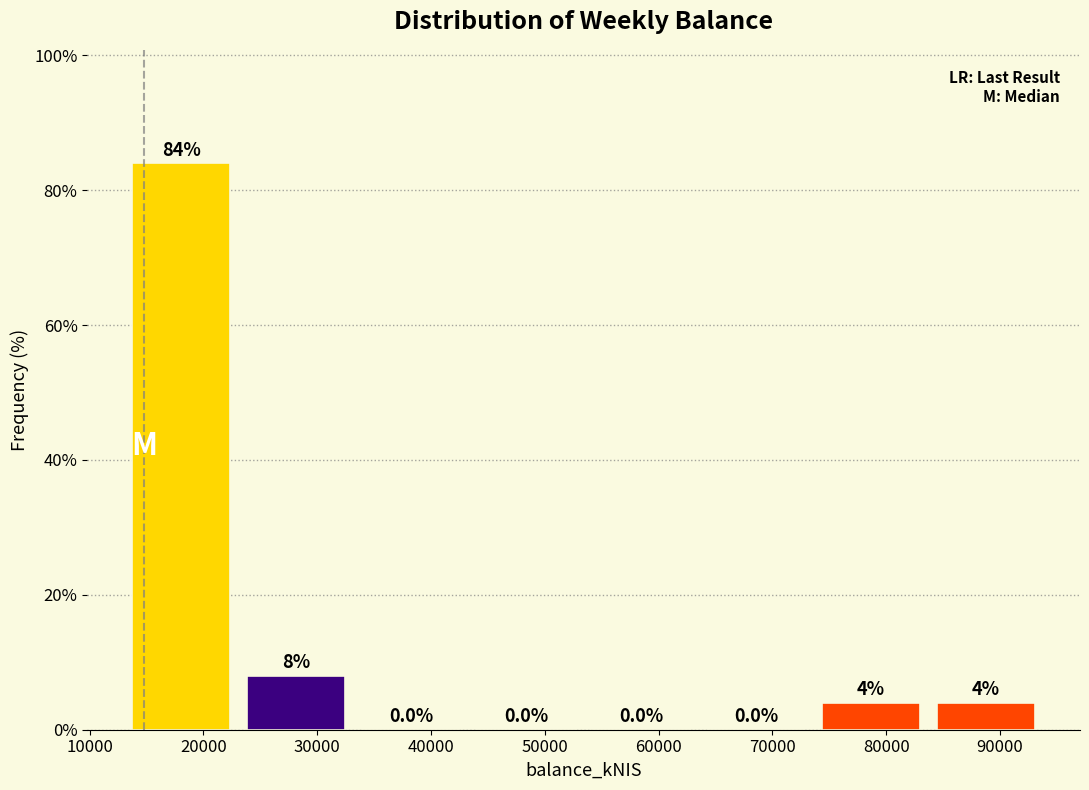

Reading left to right, list every bar in this chart as the range it spans on the x-axis followed by its height. The bar edges are not printed on the chart, so give them approximately, as read against the axis.

13000 to 23000: 84.0
23000 to 33000: 8.0
33000 to 43000: 0.0
43000 to 53000: 0.0
53000 to 64000: 0.0
64000 to 74000: 0.0
74000 to 84000: 4.0
84000 to 94000: 4.0